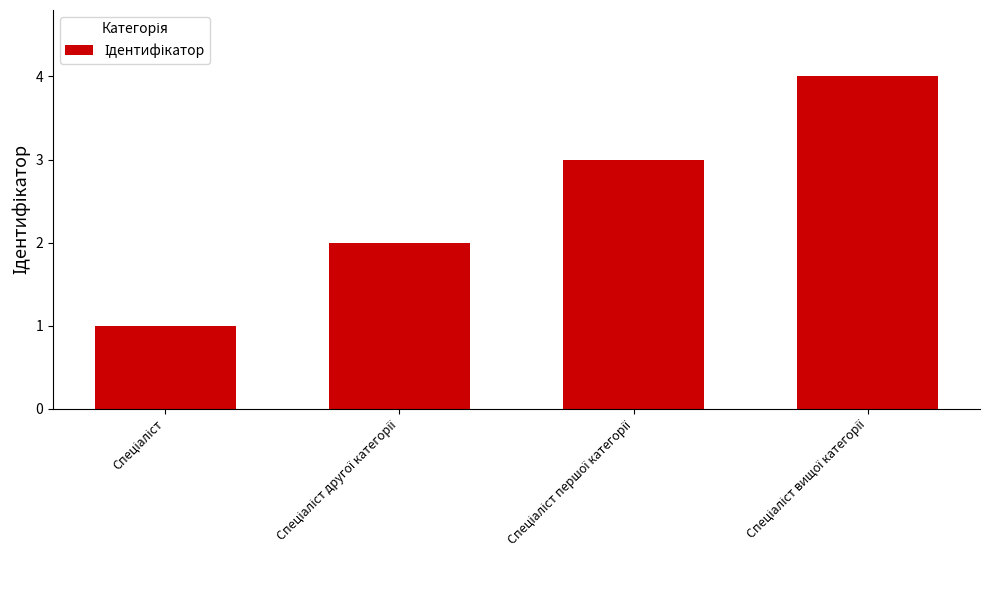

What is the difference between the maximum and minimum values?

3